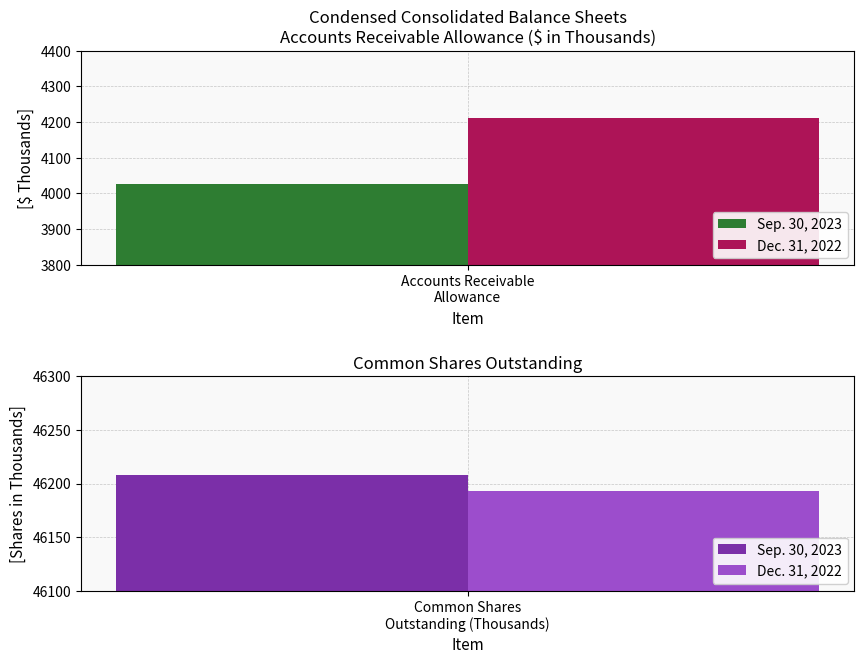

What position from the left is Accounts Receivable Allowance?

1